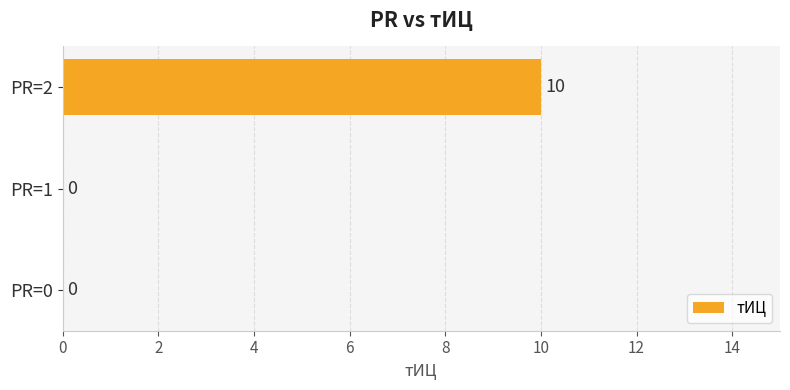

What is the greatest value displayed?

10